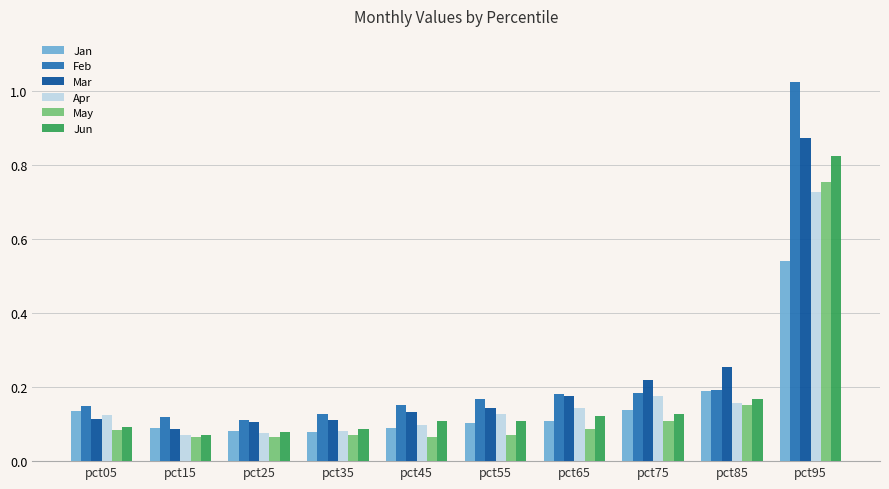

Which category has the highest value across all series?

pct95